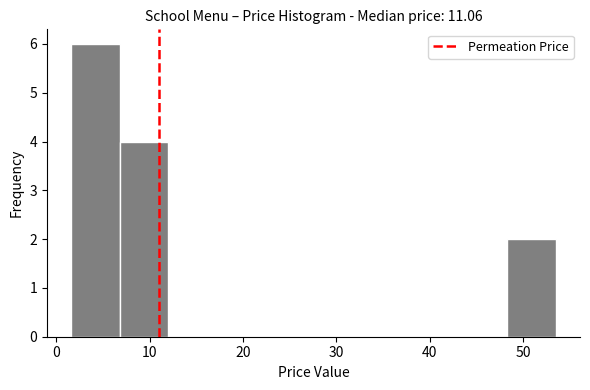

Which range on the x-axis has the tallest bar?

2 to 7